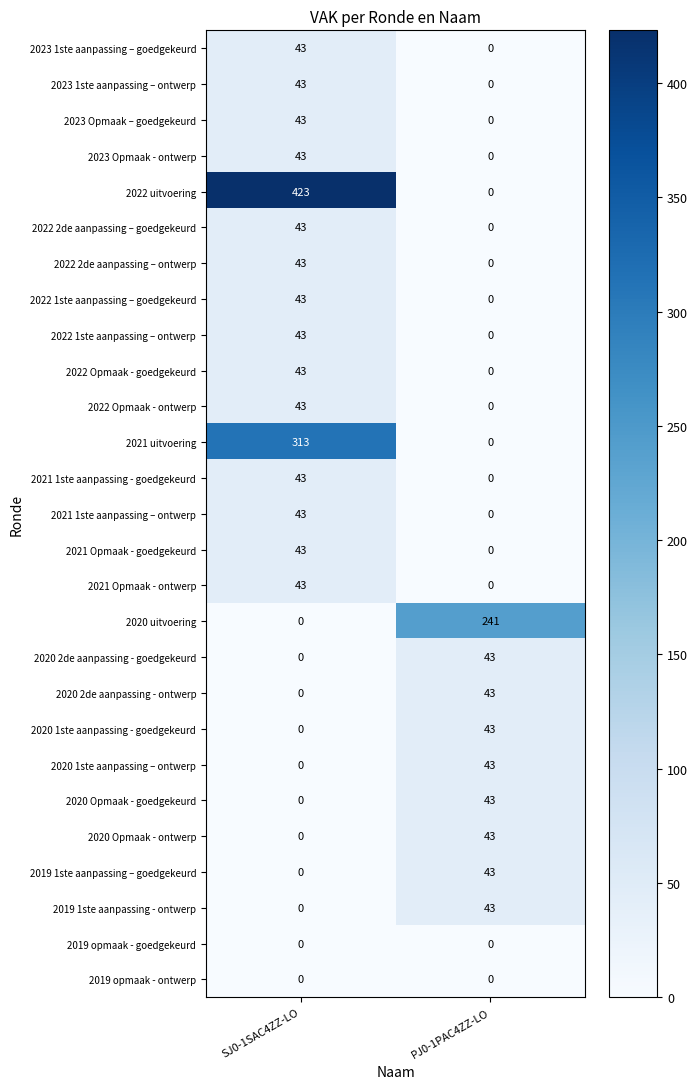

What is the difference between the maximum and minimum values in the 2023 1ste aanpassing – ontwerp series?

43